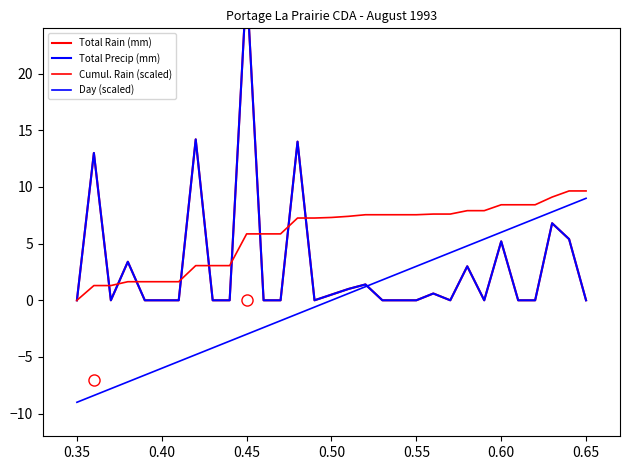

How many series are shown in this chart?

4